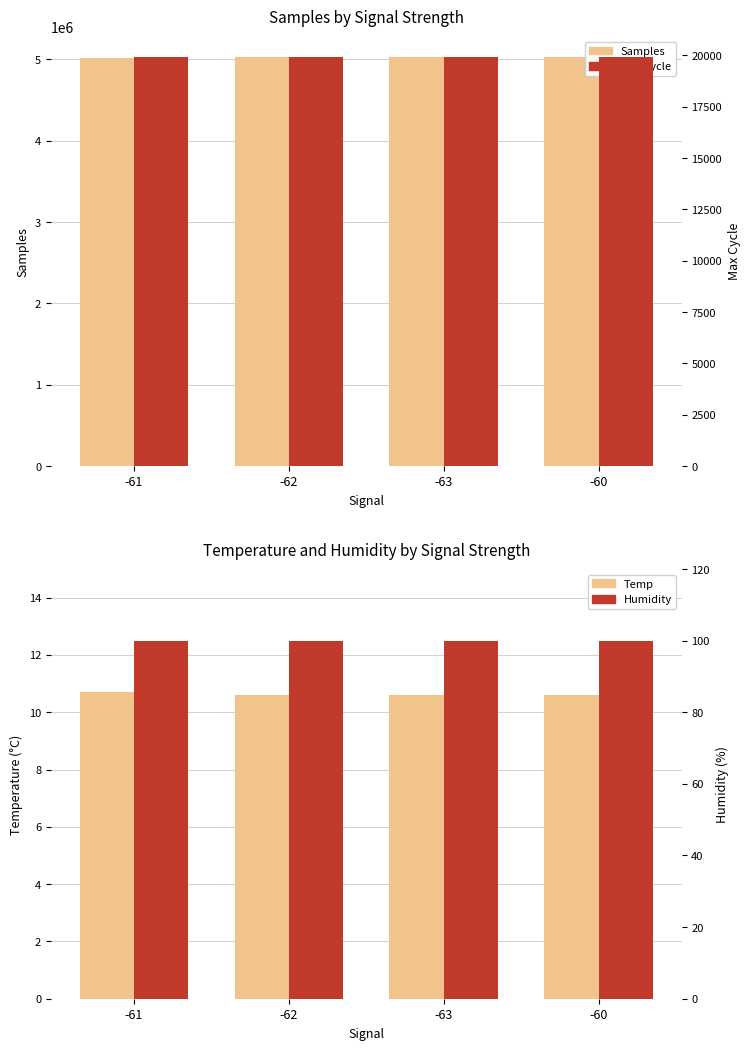

What is the label of the 1st bar from the left?

-61